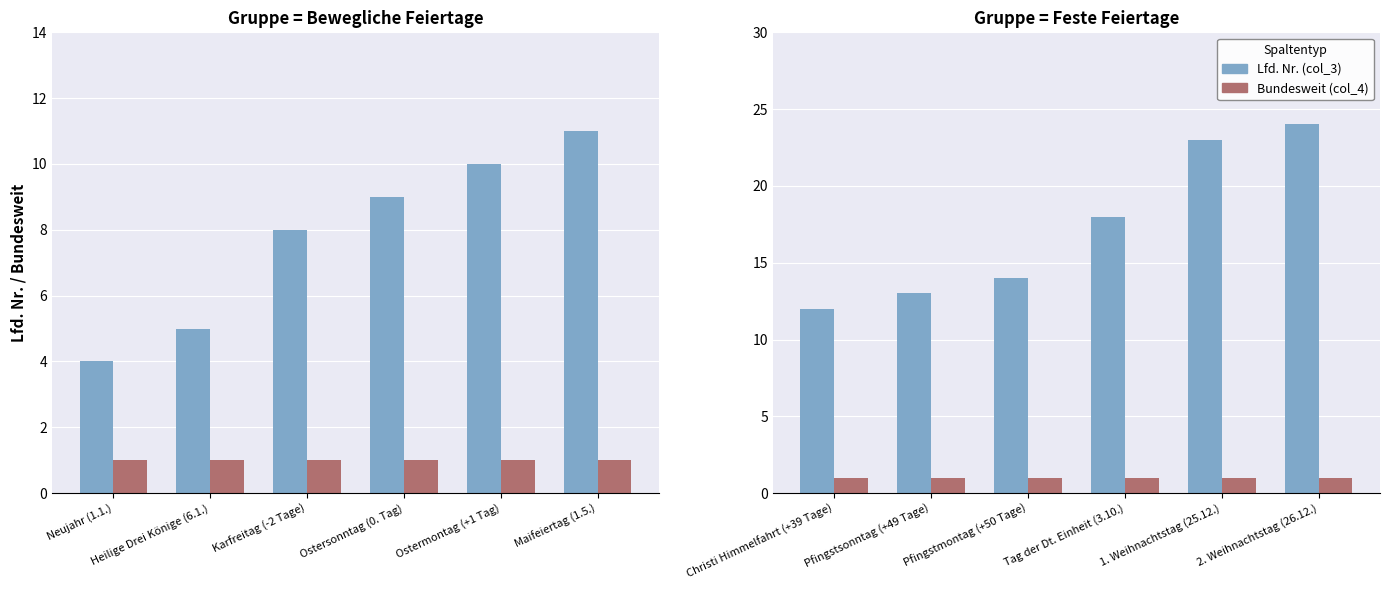

Which category has the lowest value in the Lfd. Nr. (col_3) series?

Christi Himmelfahrt (+39 Tage)